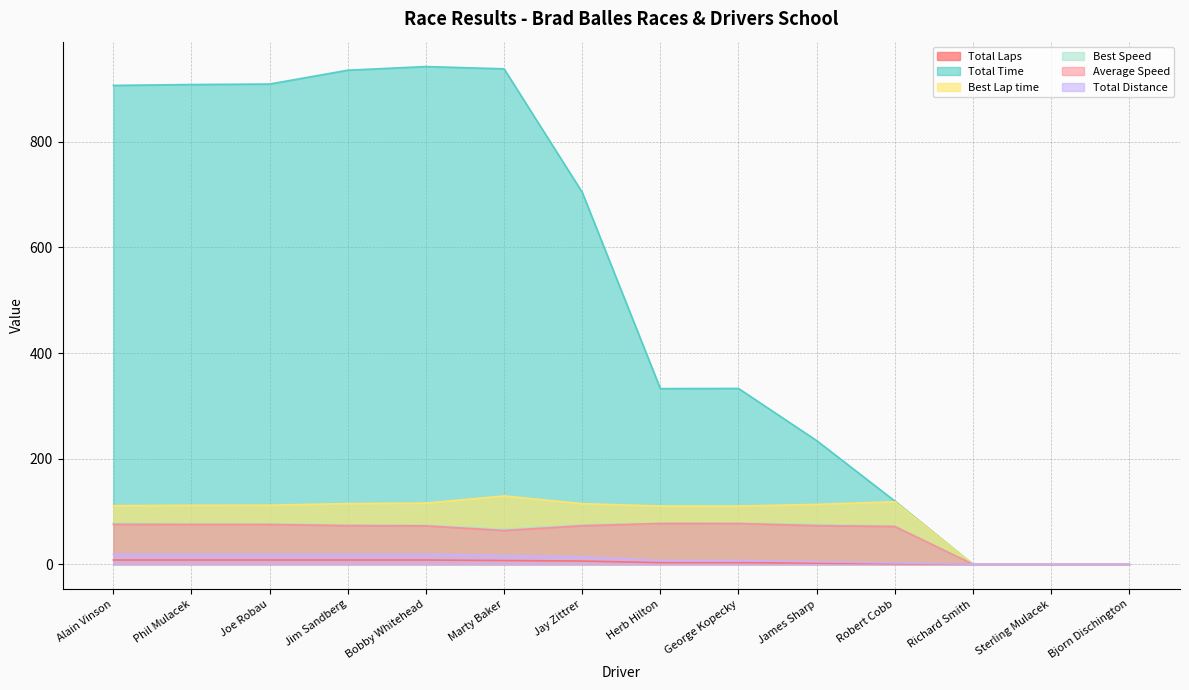

True or false: Average Speed and Total Distance intersect in this chart.

False